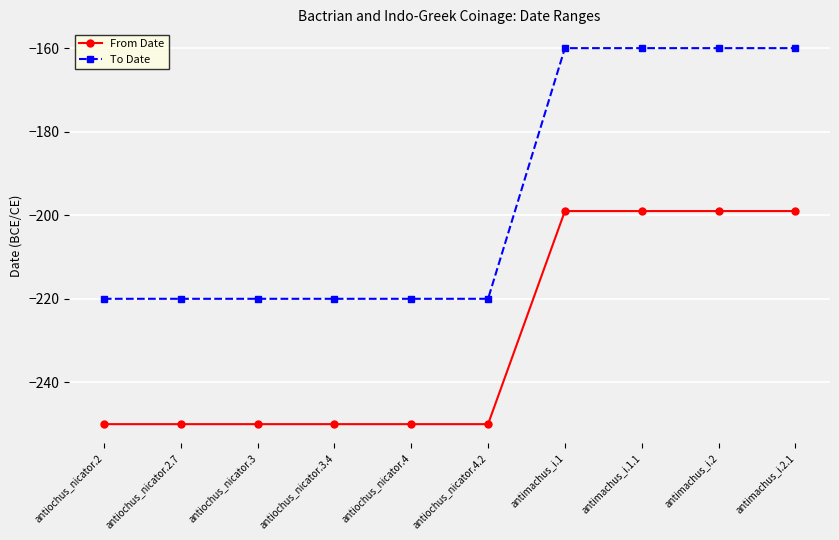

What is the label of the 4th point from the left?

antiochus_nicator.3.4